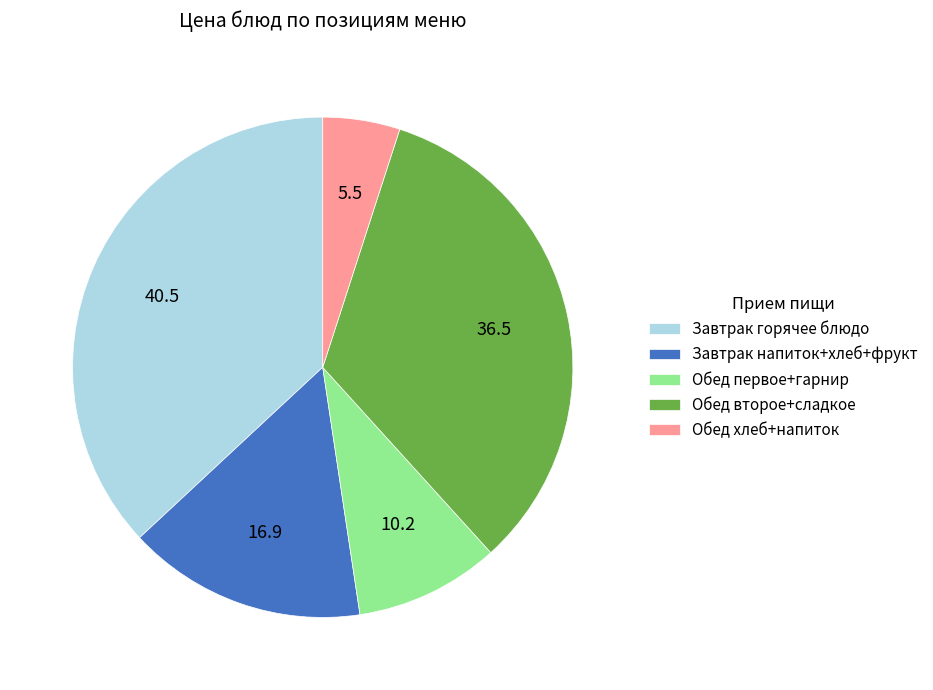

Is Завтрак напиток+хлеб+фрукт the majority of the pie?

No